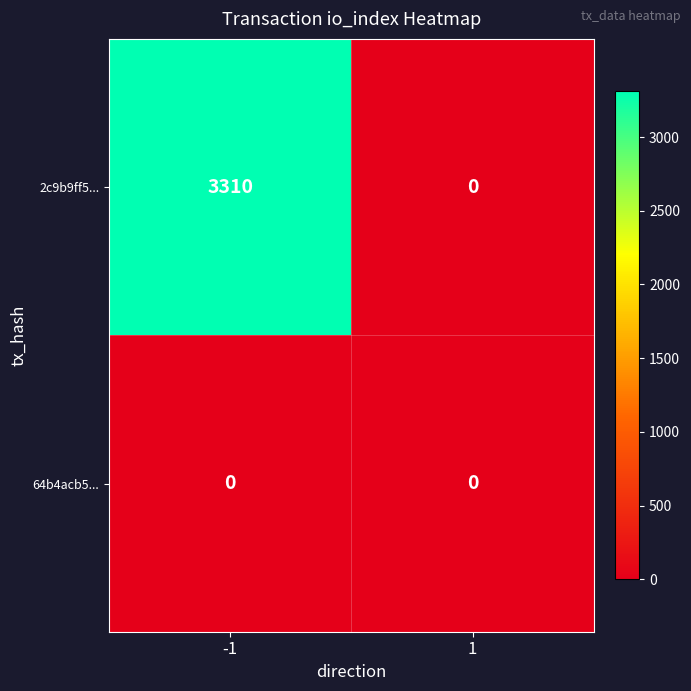

True or false: 64b4acb5... has a value of 0 at 1.

True